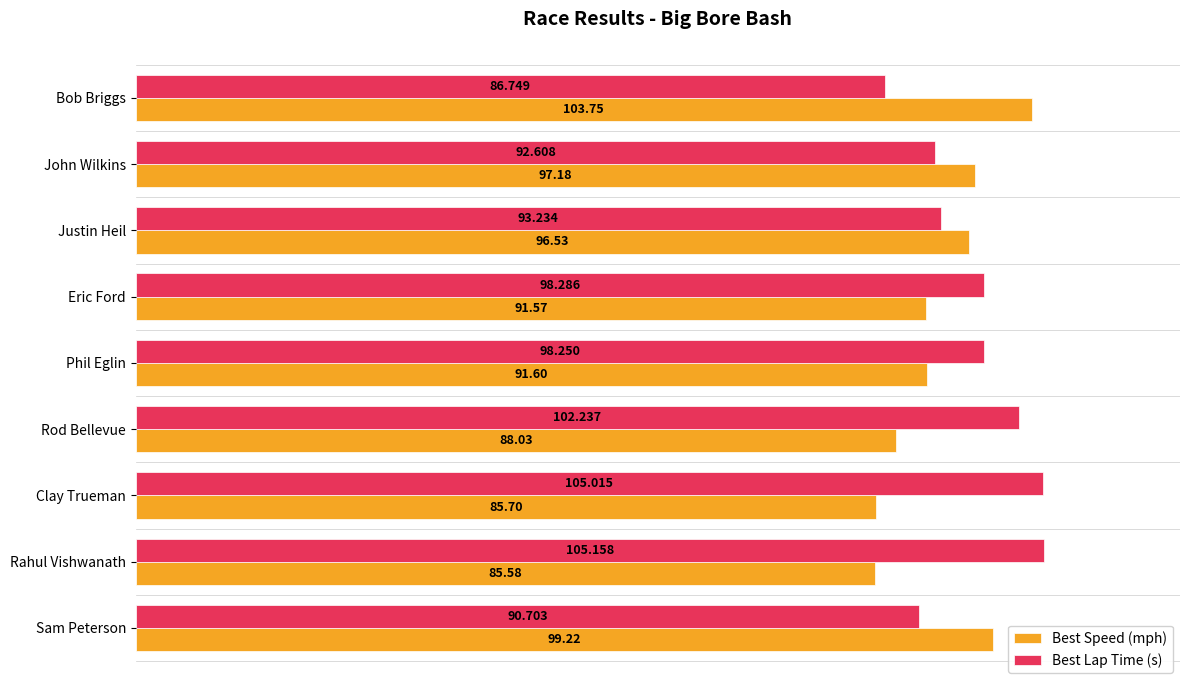

What is the difference between the maximum and second lowest values in the Best Lap Time (s) series?

14.5